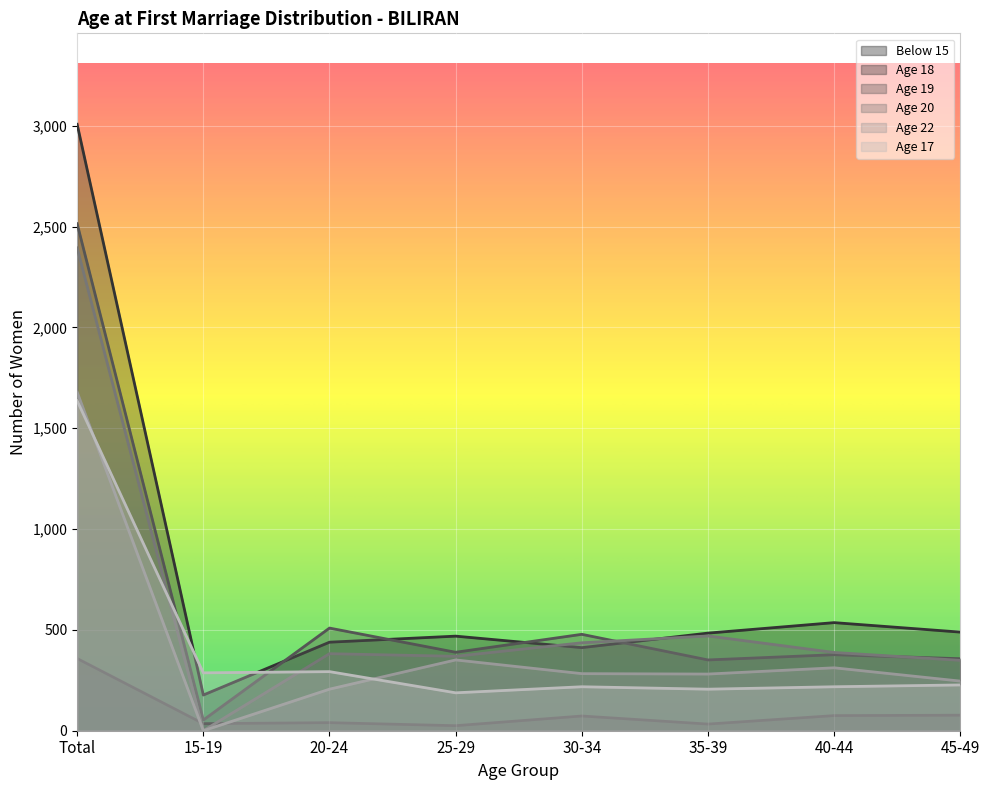

What is the difference between the Age 18 values at Total and 30-34?

2595